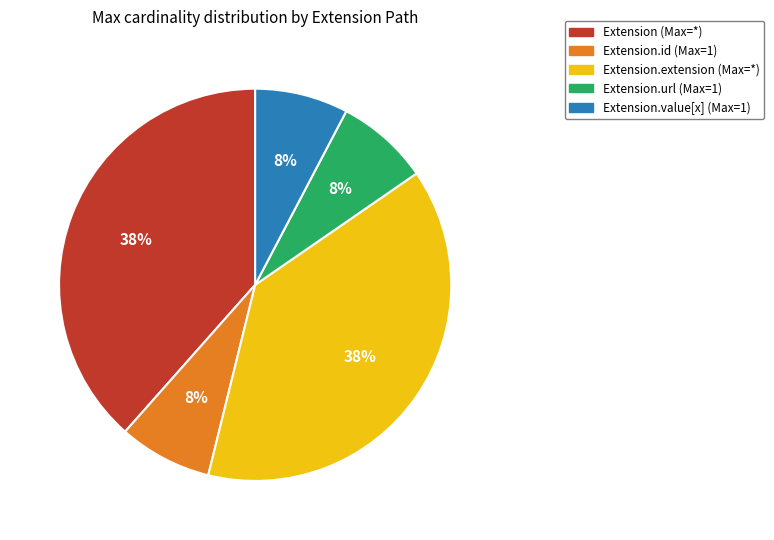

Between Extension.id (Max=1) and Extension (Max=*), which is larger?

Extension (Max=*)